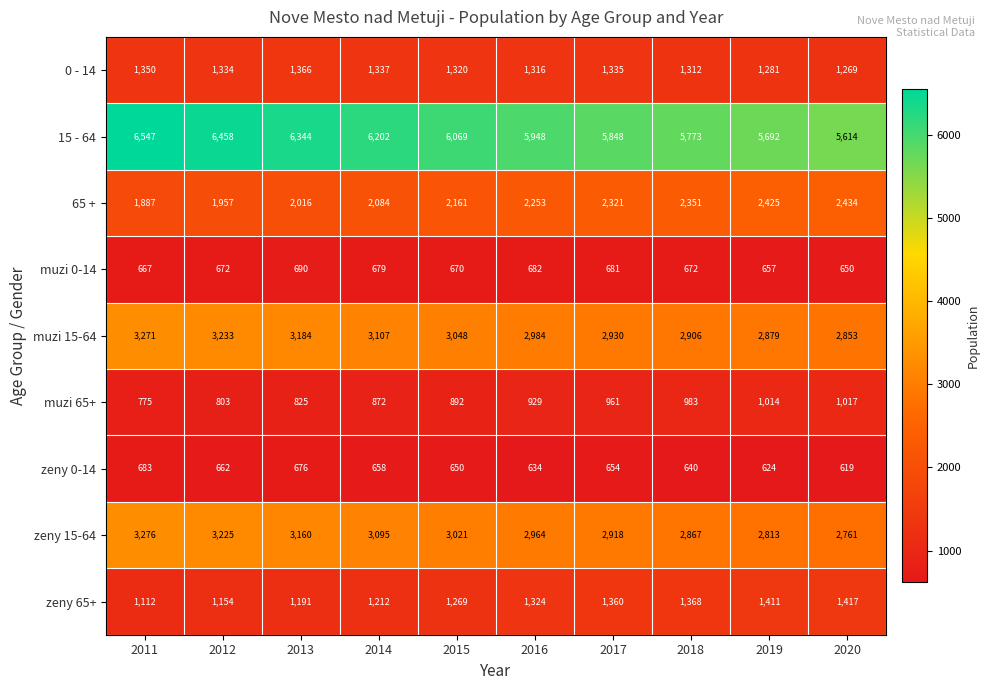

The value of 0 - 14 at 2015 is 1320. True or false?

True